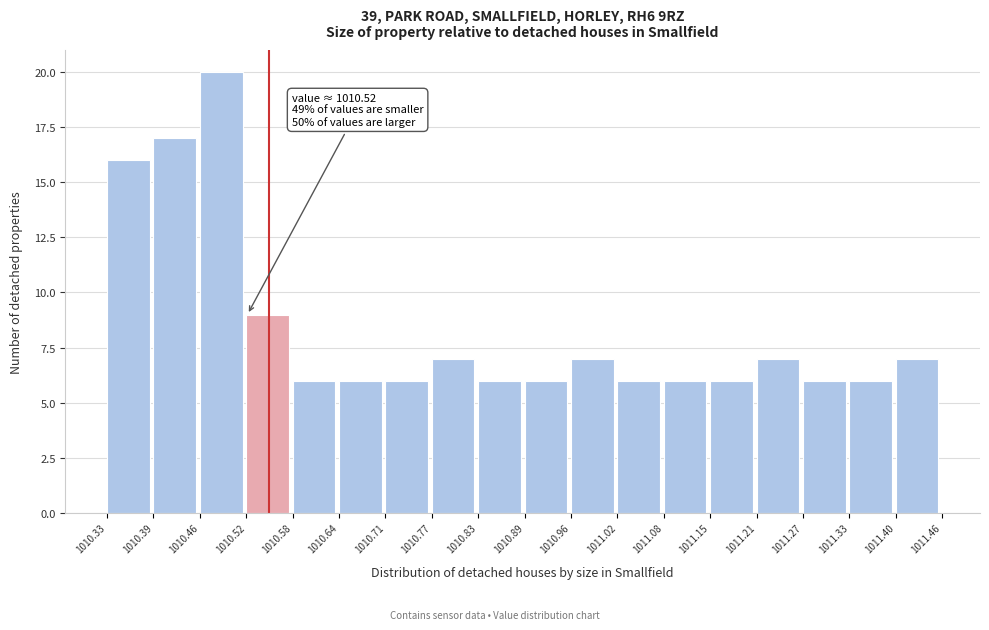

Which range on the x-axis has the tallest bar?

1010.46 to 1010.52